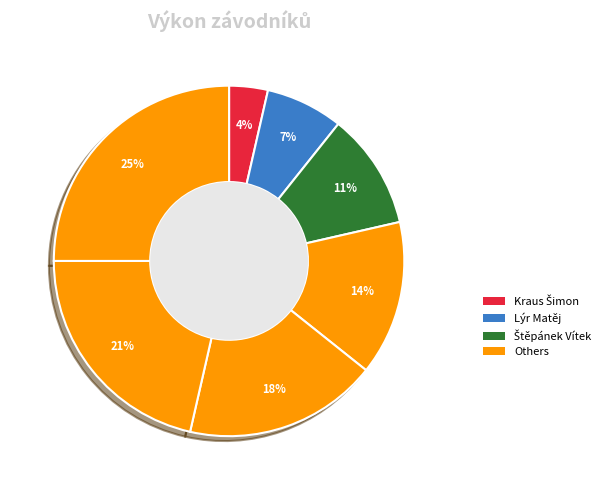

How many segments does this pie chart have?

7